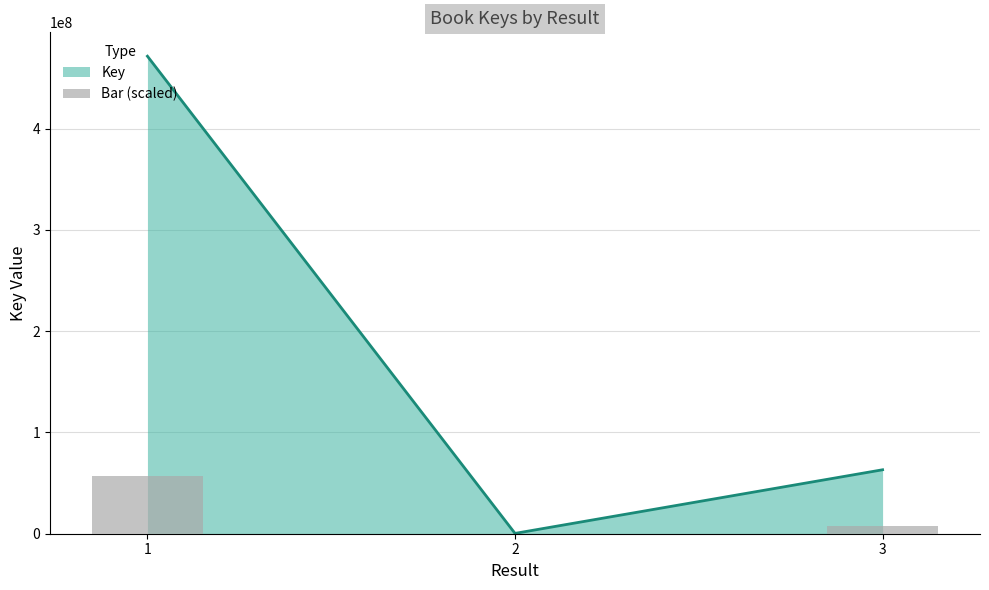

Rank the categories by Key value from highest to lowest.

1, 3, 2